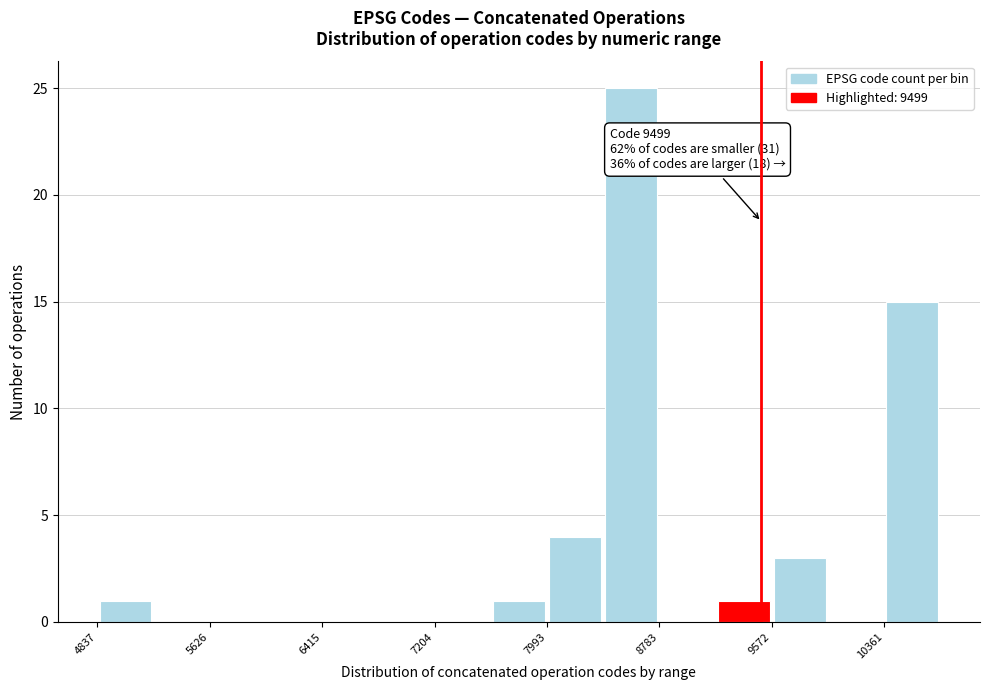

Read against the x-axis, roughly where is the centre of the tallest bar?

8600